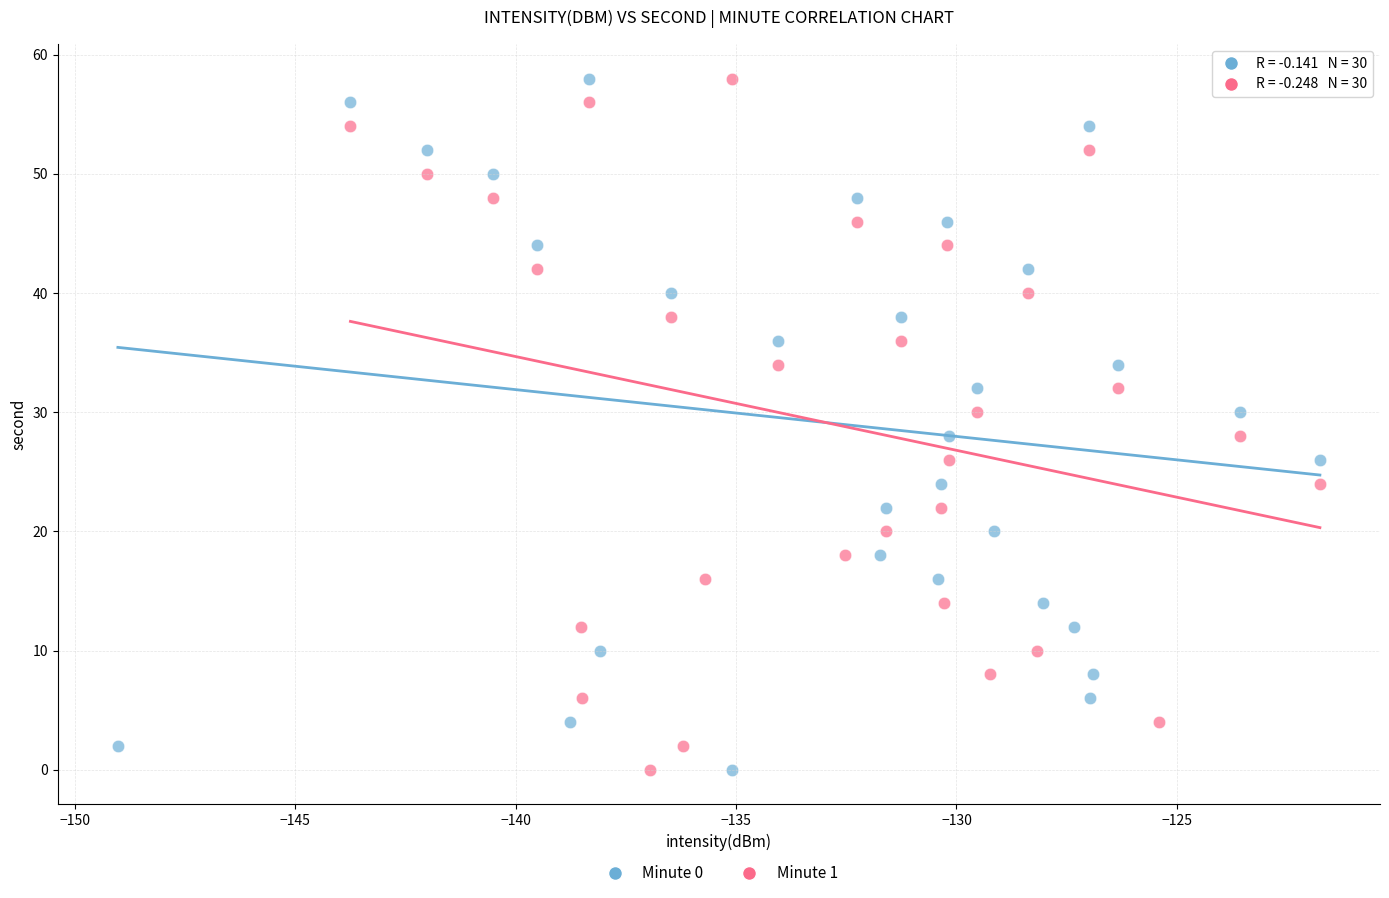

What are all the series names shown in the legend?

Minute 0, Minute 1